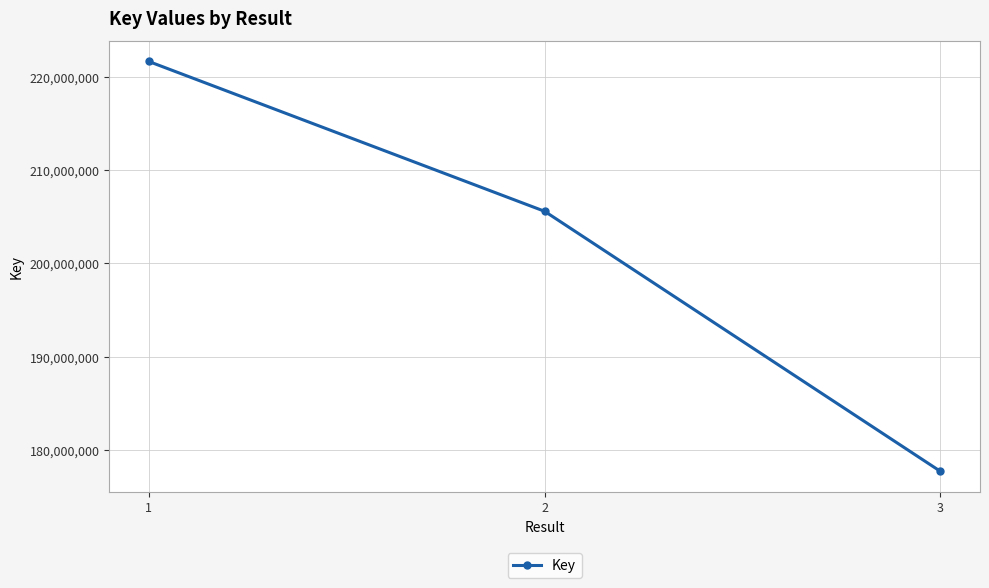

Rank the categories by value from lowest to highest.

3, 2, 1